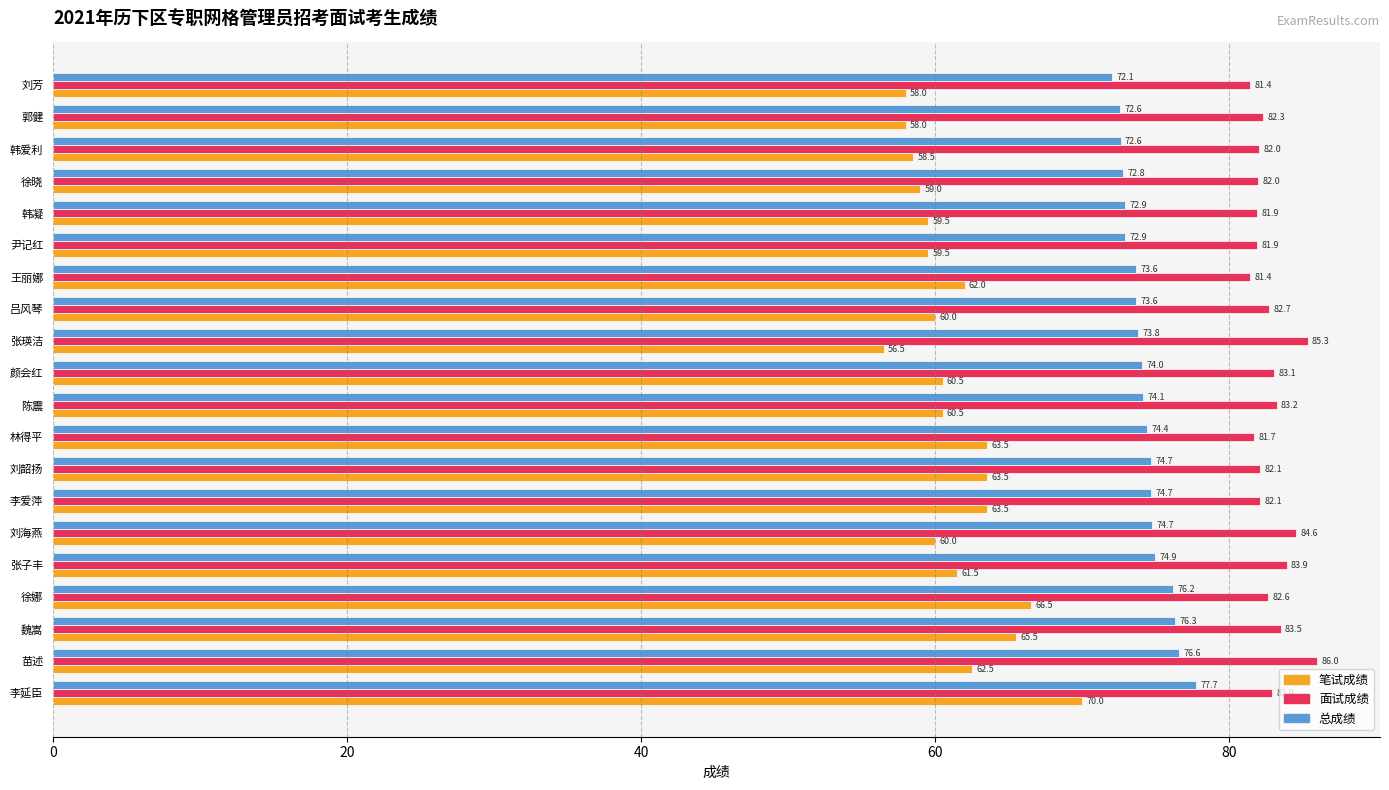

Between 刘海燕 and 韩爱利, which series saw the biggest shift?

面试成绩